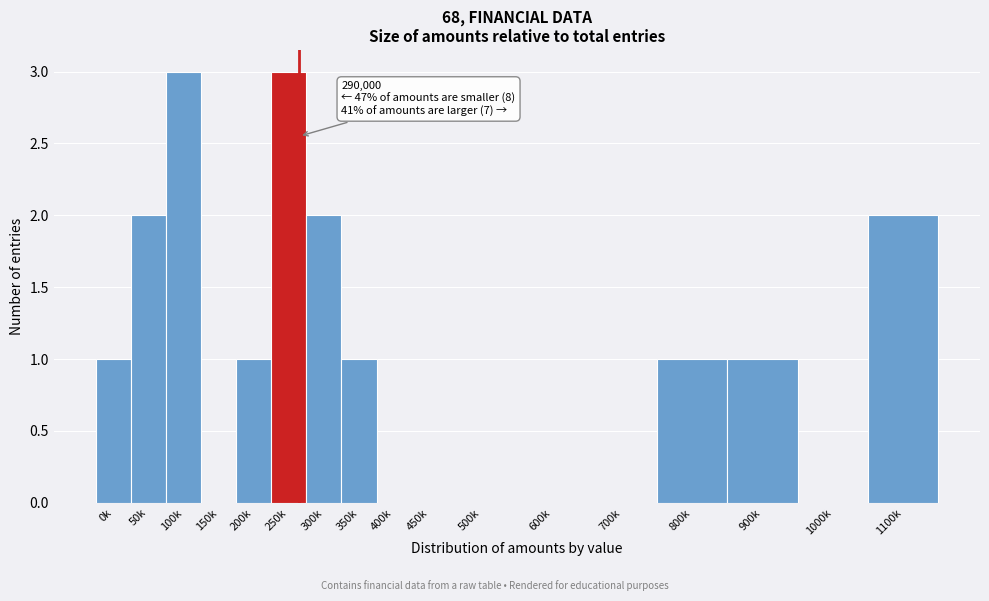

Reading left to right, extract all data points from this chart.

0k=1	50k=2	100k=3	150k=0	200k=1	250k=3	300k=2	350k=1	400k=0	450k=0	500k=0	600k=0	700k=0	800k=1	900k=1	1000k=0	1100k=2